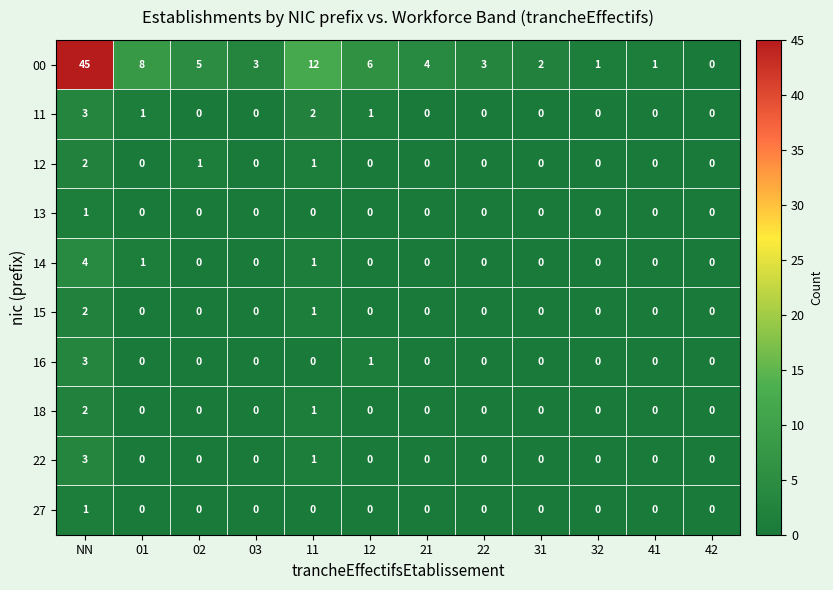

Which series has the widest spread of values?

00